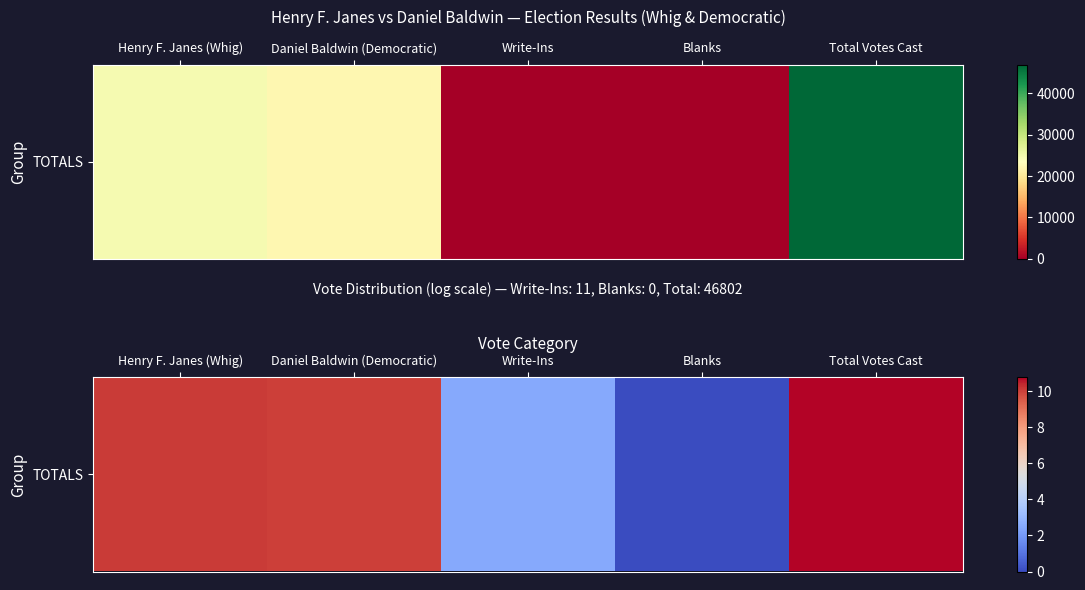

Is it true that the value at Henry F. Janes (Whig) is 3.0?

False